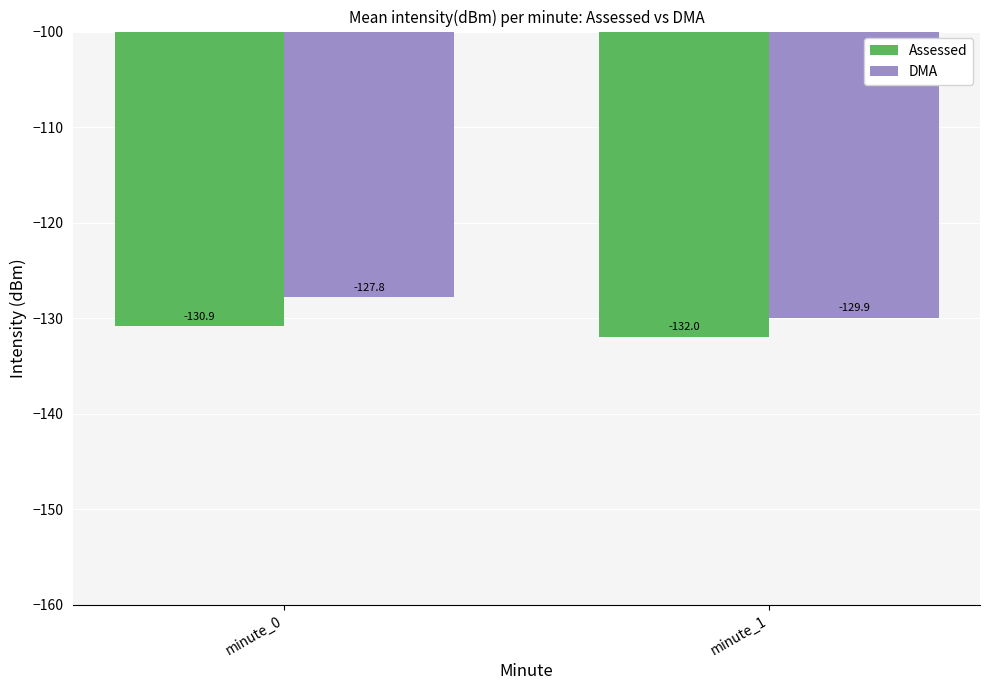

Reading right to left, list all the values displayed in this chart.

Assessed: -132.0	-130.9
DMA: -129.9	-127.8